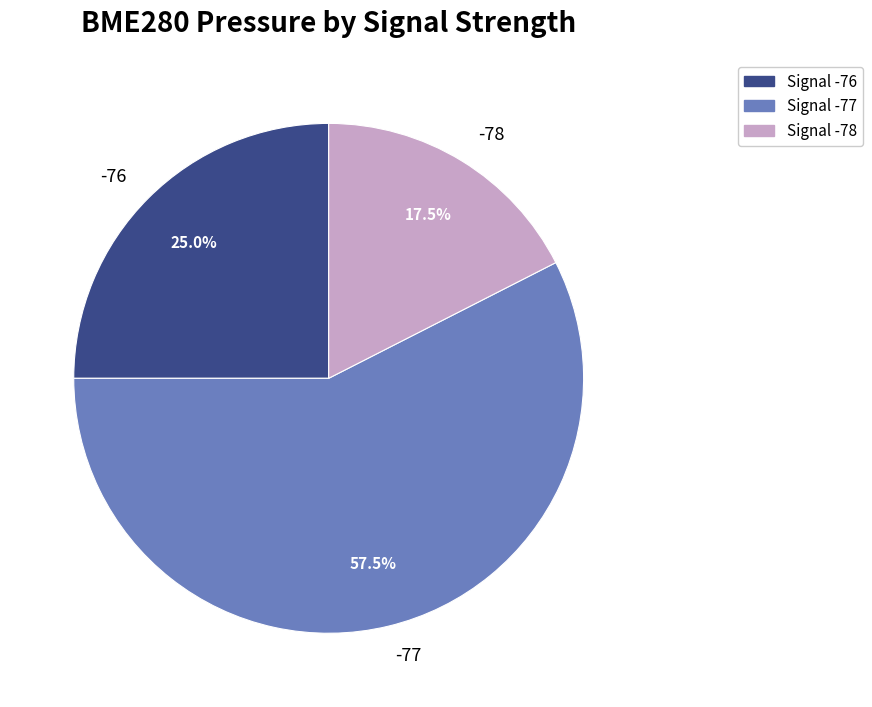

Count the number of slices in the pie.

3